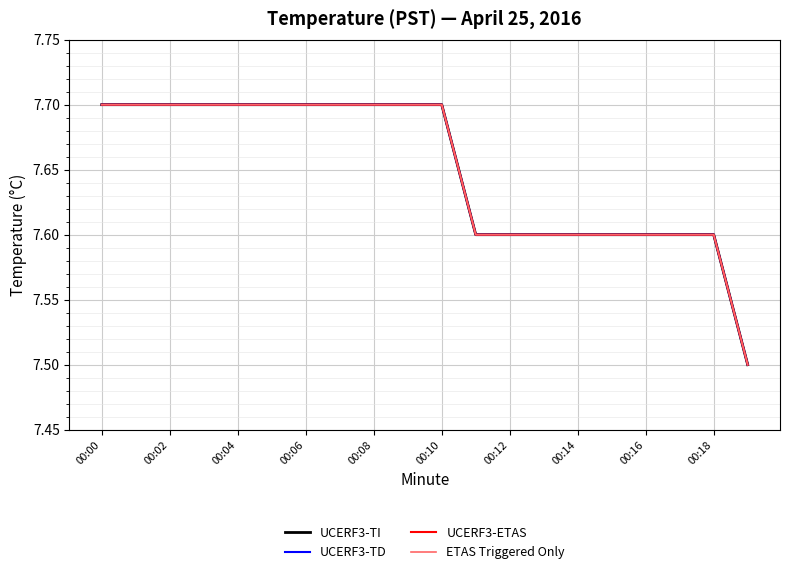

What is the value of the UCERF3-ETAS point at the 20th from the left?

7.5